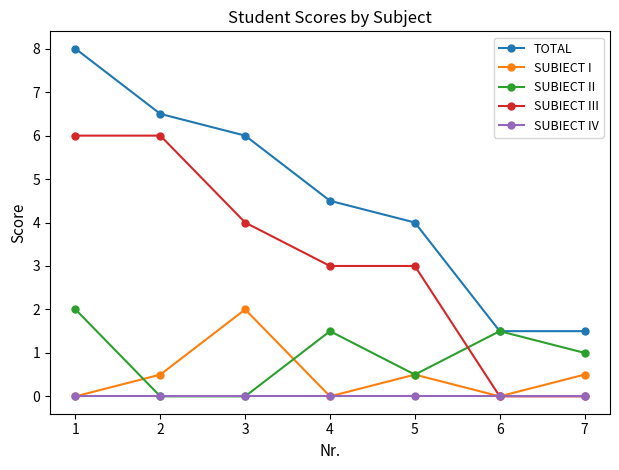

The value of SUBIECT I at 2 is 0.5. True or false?

True